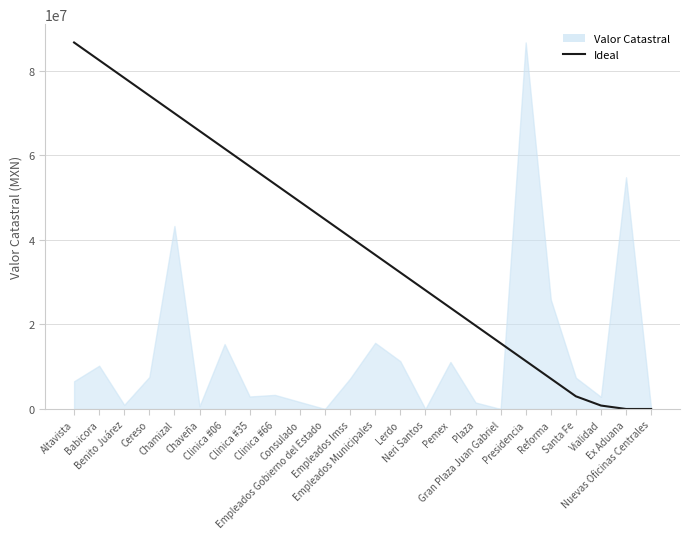

True or false: the data has more than 1 interior local peaks.

False